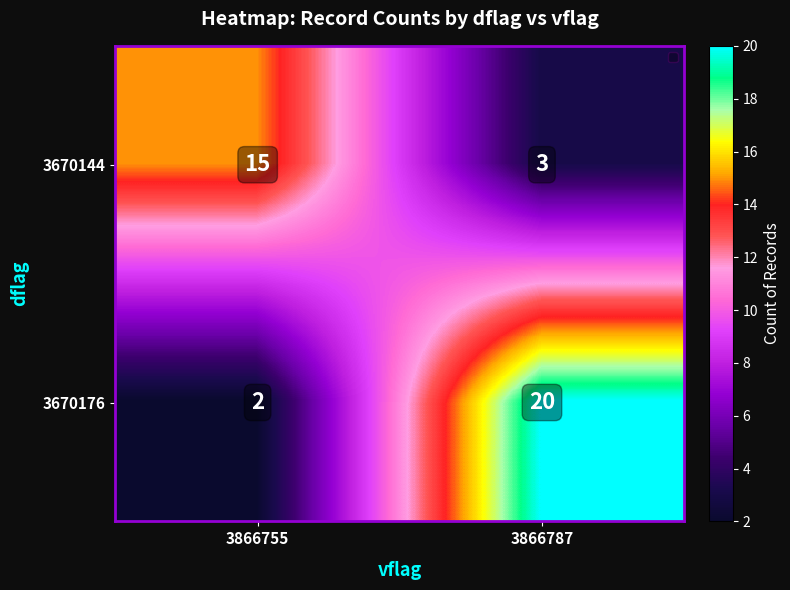

Rank the series at 3866755 from lowest to highest value.

3670176, 3670144